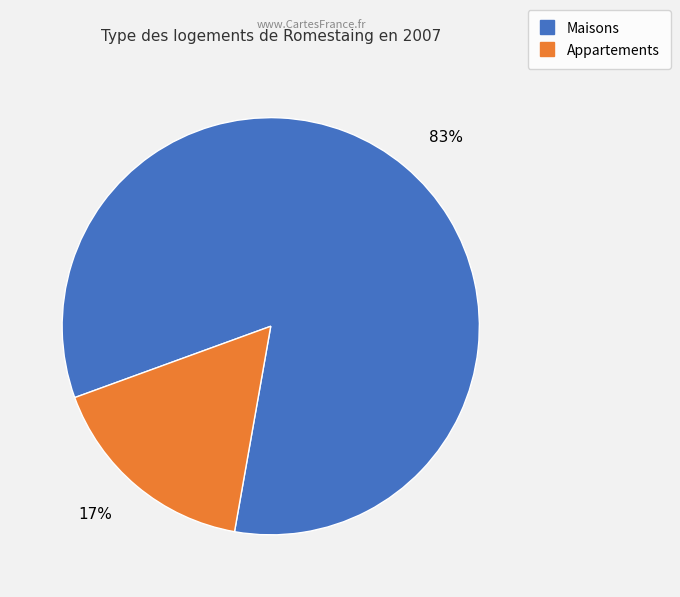

To the nearest percent, what is the average slice percentage?

50%